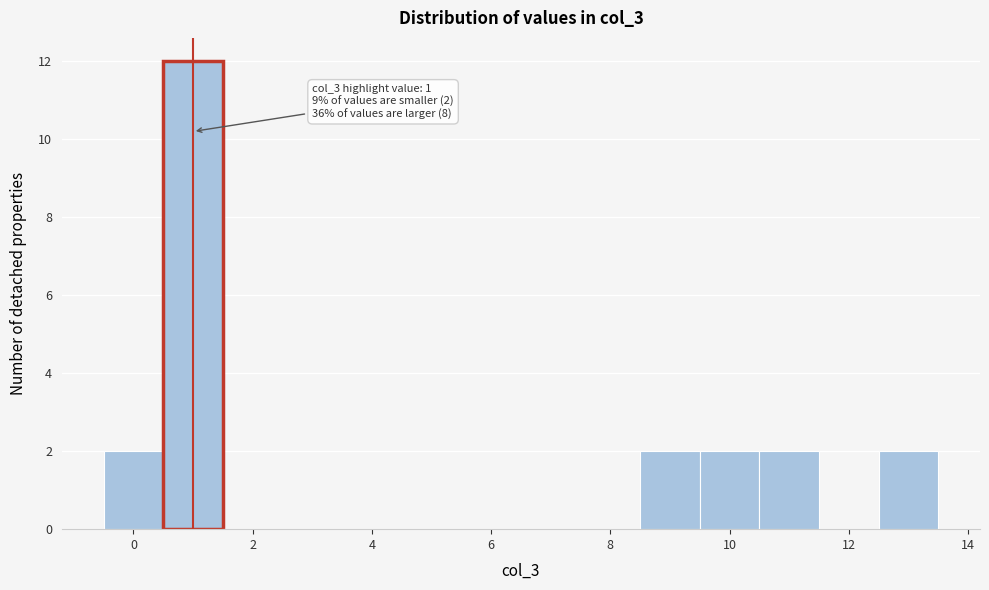

Which range on the x-axis has the tallest bar?

0.5 to 1.5